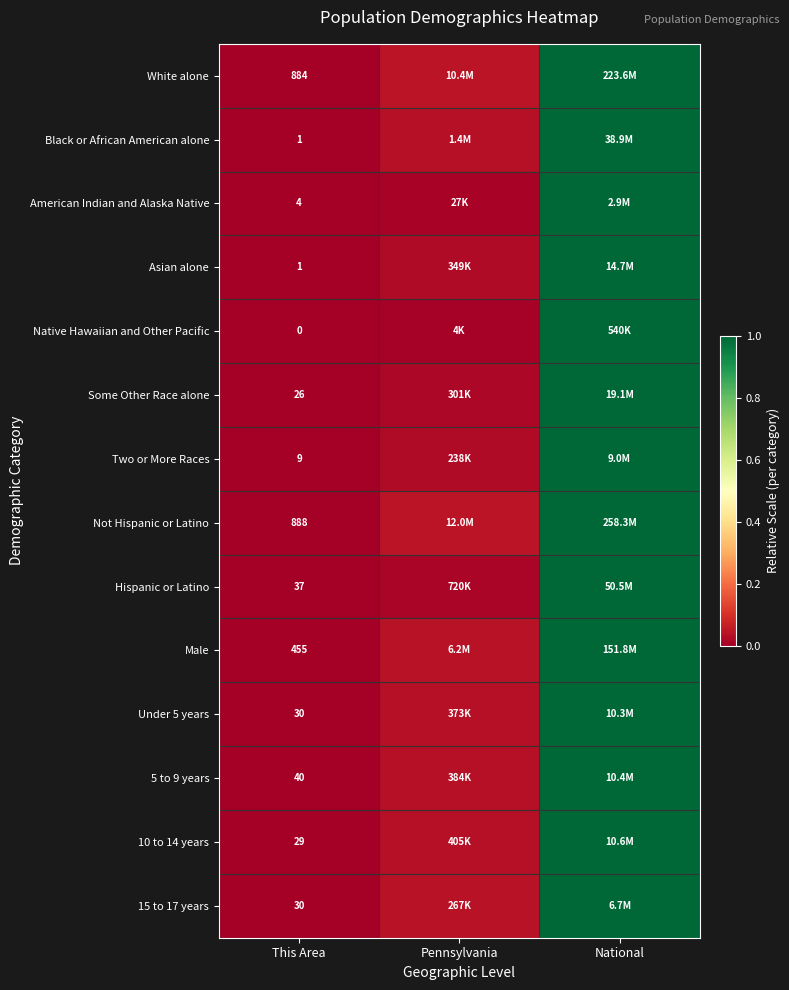

Is the value of 15 to 17 years at This Area greater than the value of 10 to 14 years at This Area?

Yes